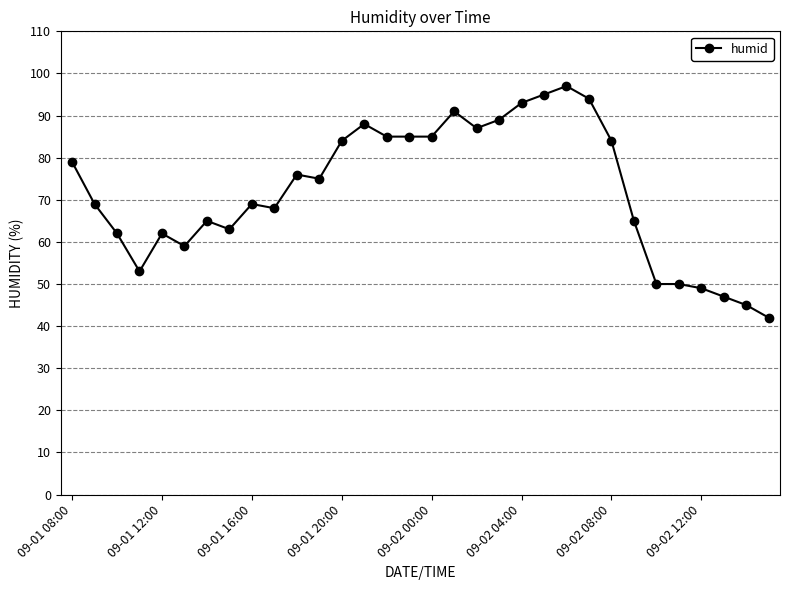

What is the value of the 13th point from the left?

84